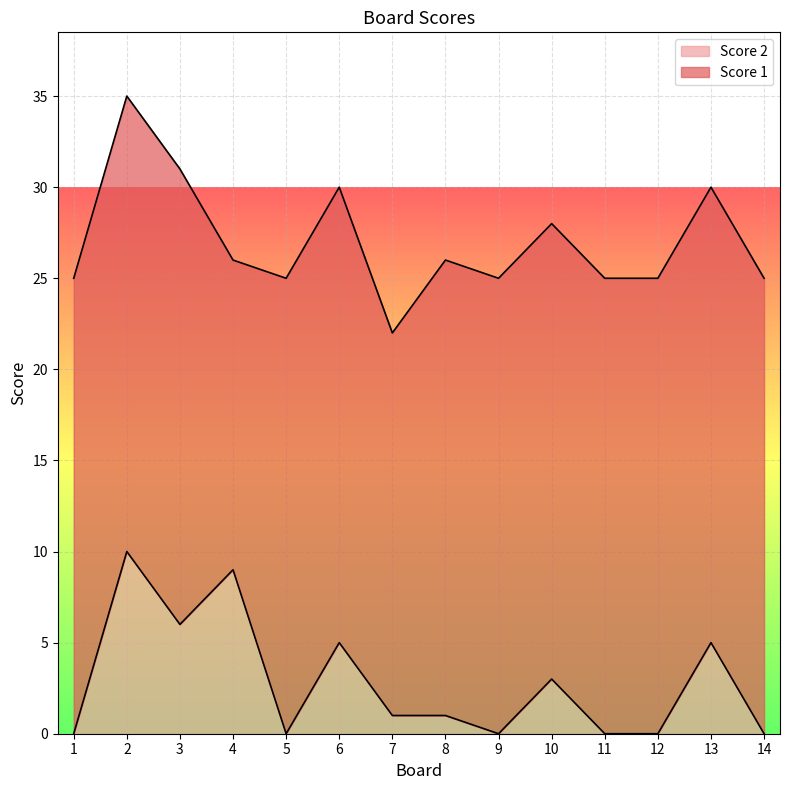

Does the chart display data point markers on the line(s)?

No